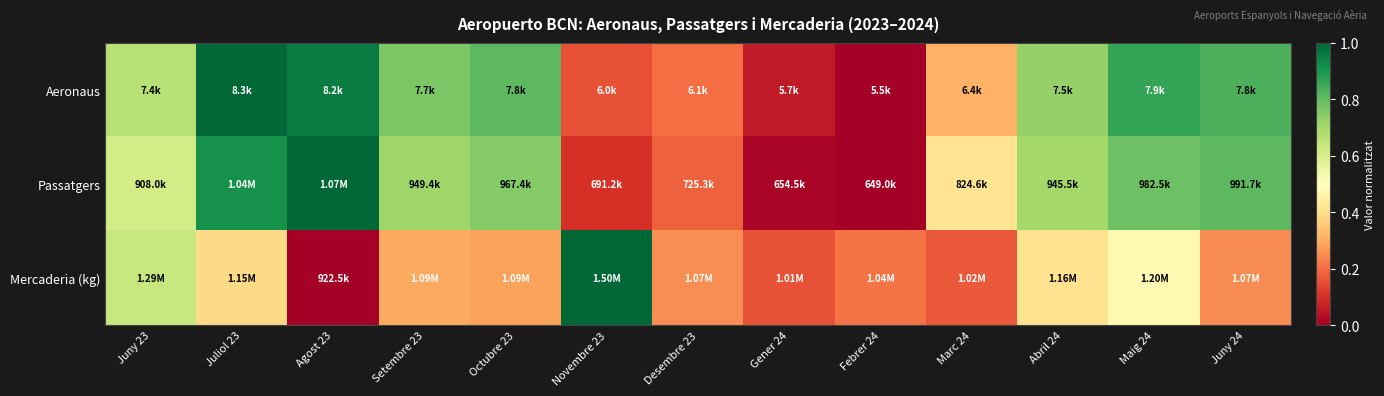

Rank the series by their maximum value, from lowest to highest.

Aeronaus, Passatgers, Mercaderia (kg)